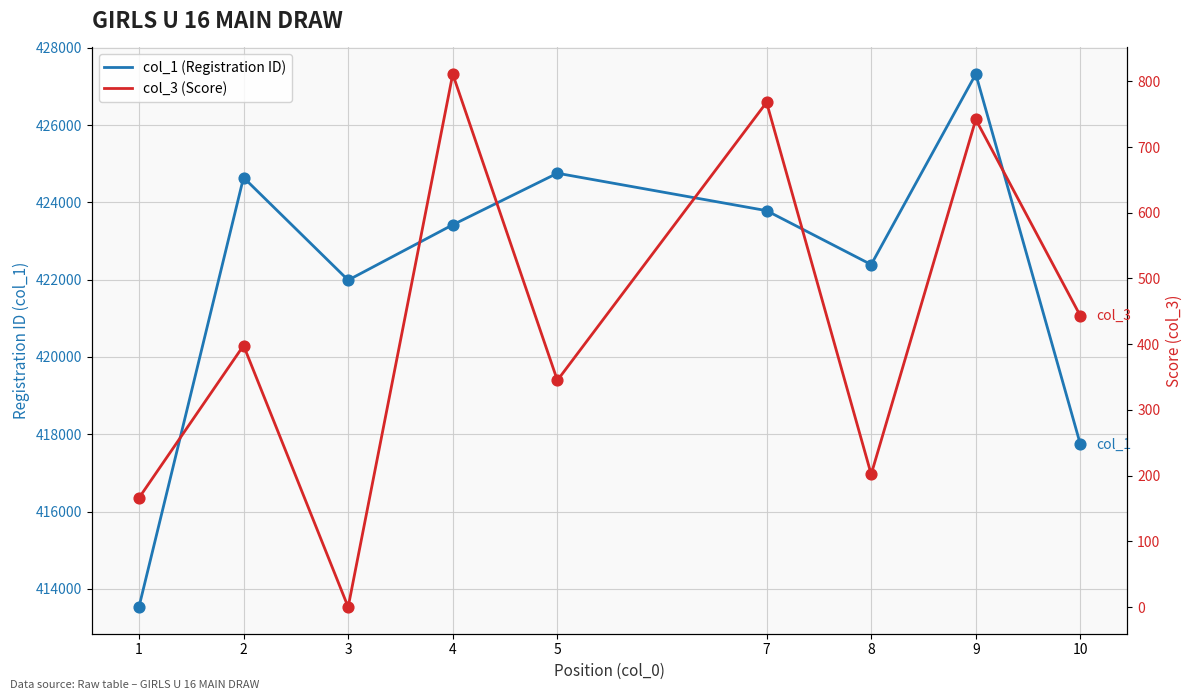

Which series has the largest total across all categories?

col_1 (Registration ID)